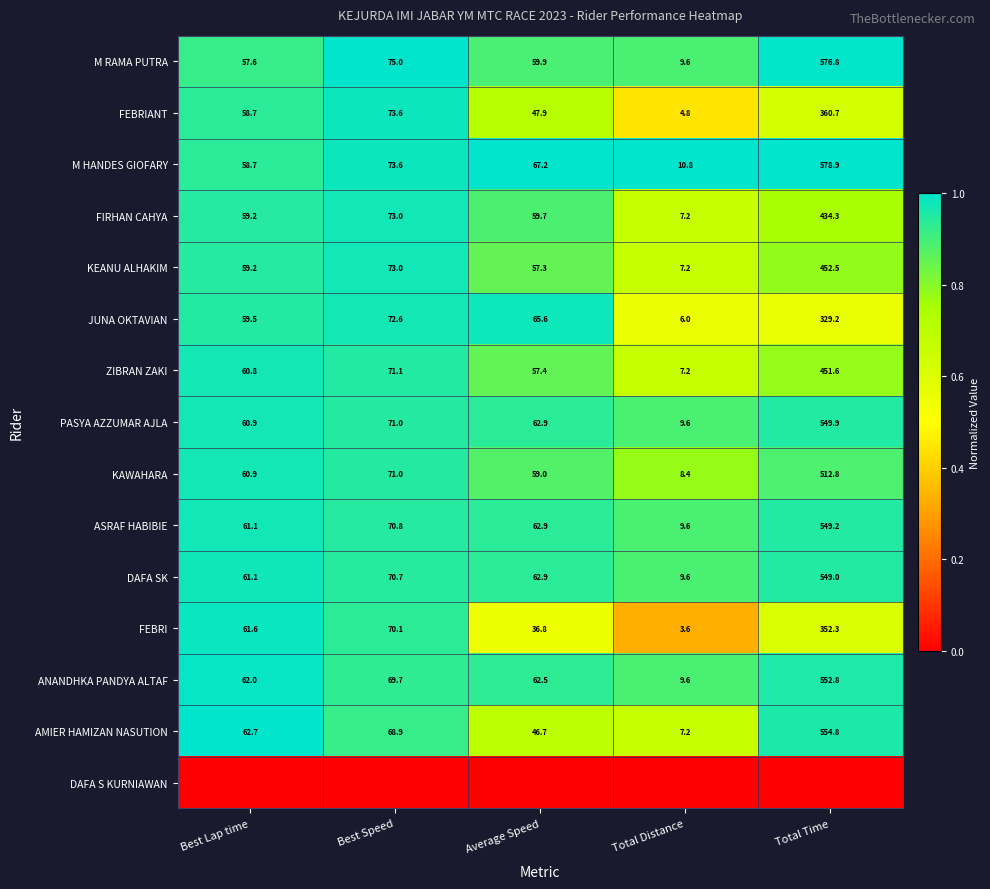

At how many categories does at least one series exceed 0?

5